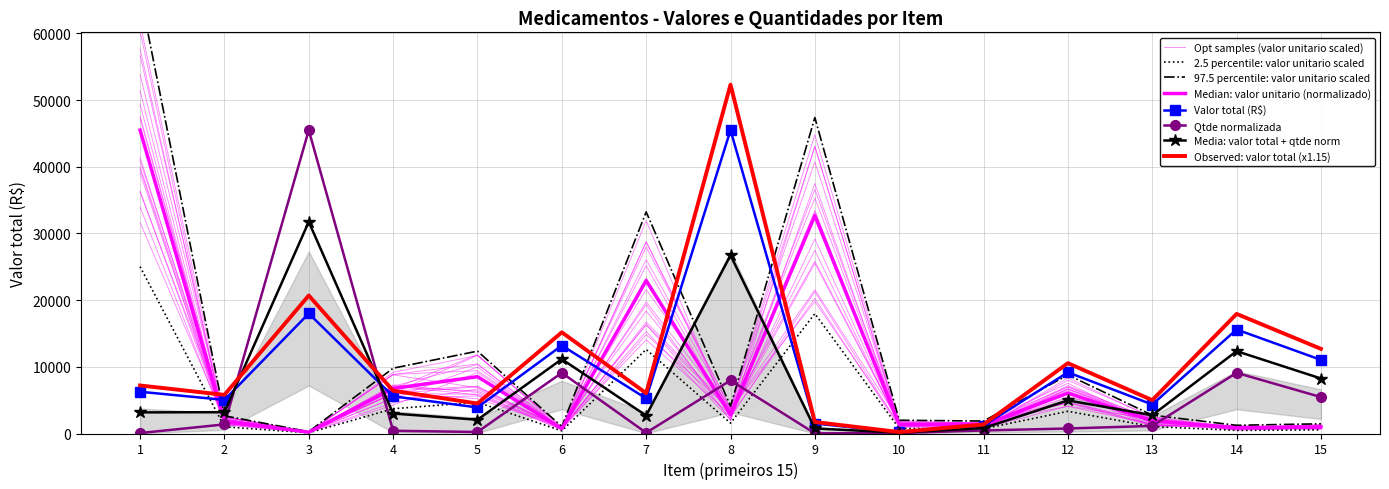

Where is the first local minimum for Valor unitario (R$)?

3